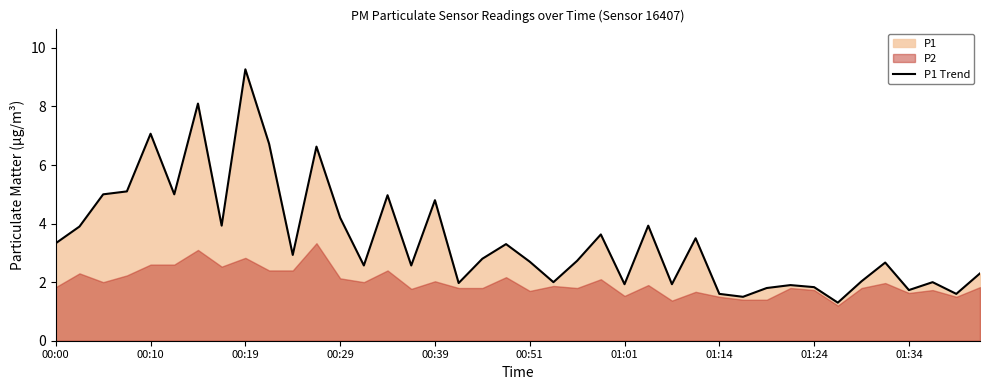

The value of P1 Trend at 01:34 is 1.7. True or false?

True